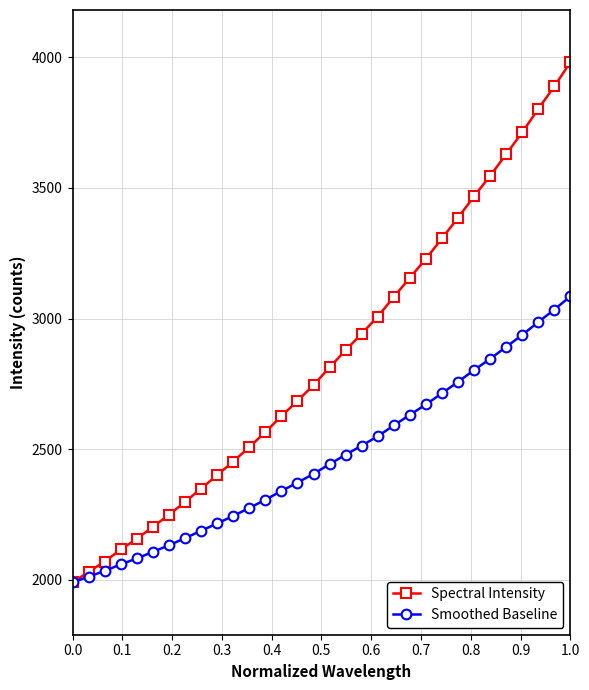

What is the lowest value of the Spectral Intensity series?

1989.7